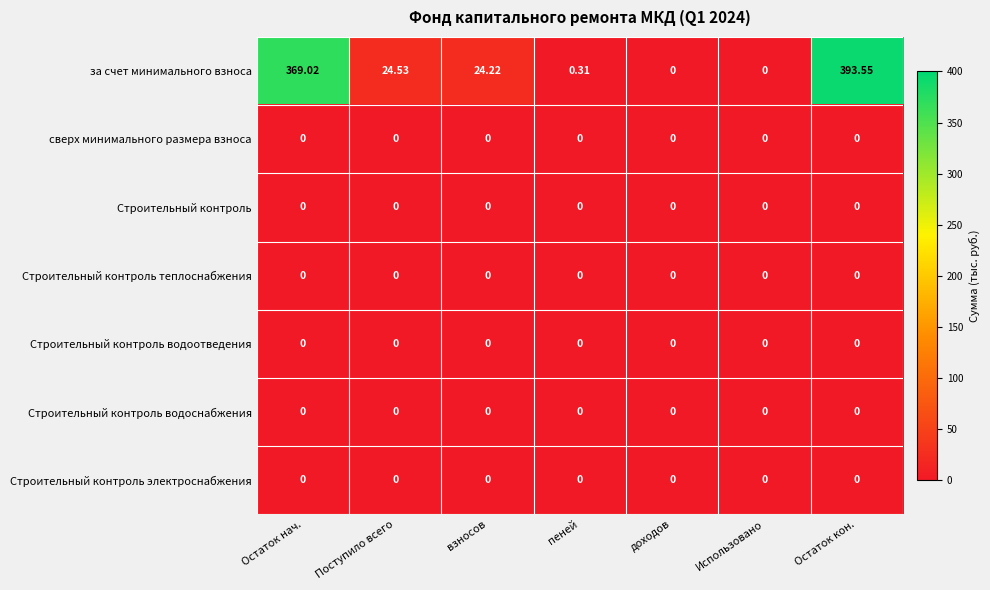

Which series has the largest range (max minus min)?

за счет минимального взноса